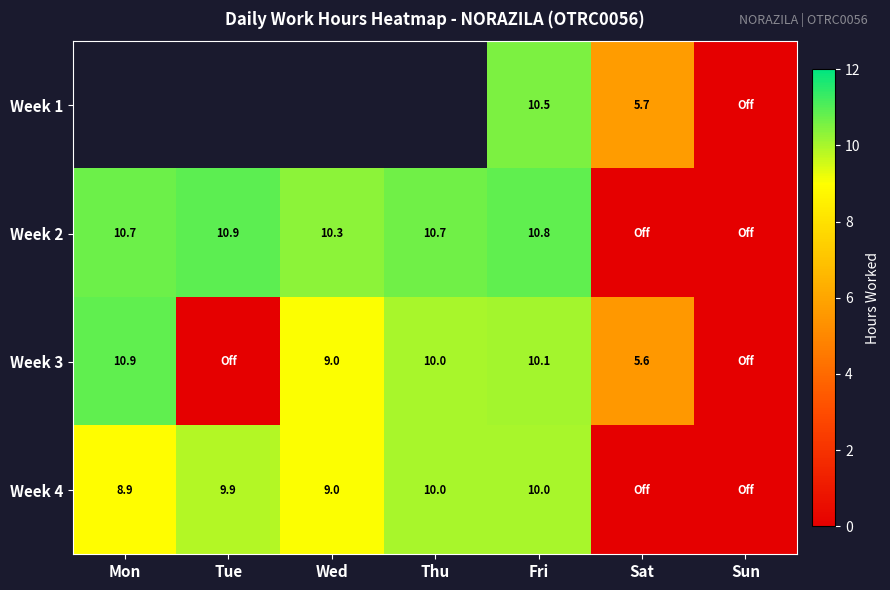

True or false: Week 3 has a value of 2.1 at Wed.

False